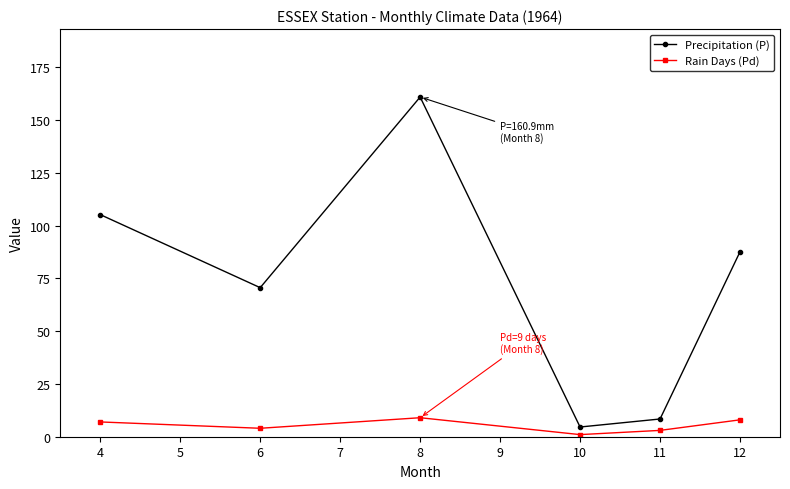

True or false: Rain Days (Pd) and Precipitation (P) cross at least once.

False